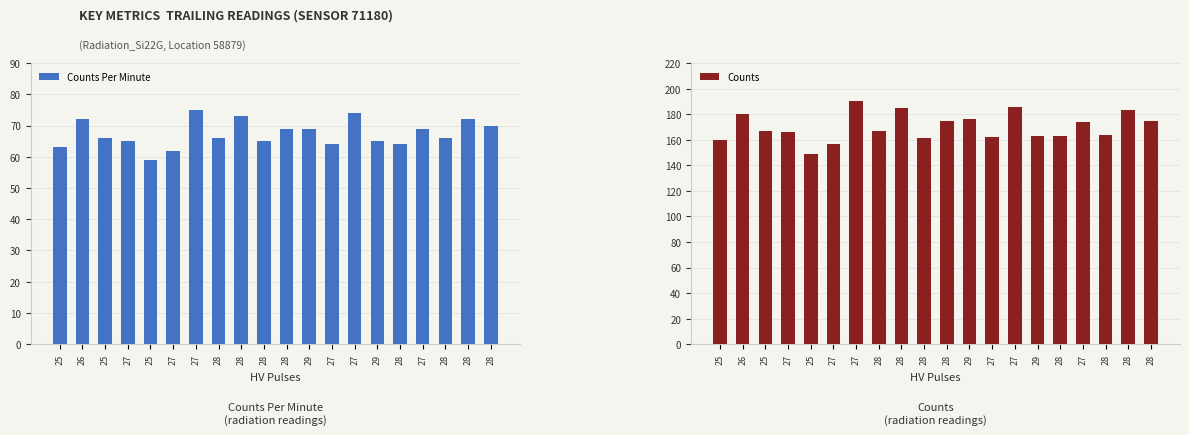

What is the label of the 10th bar from the right?

28